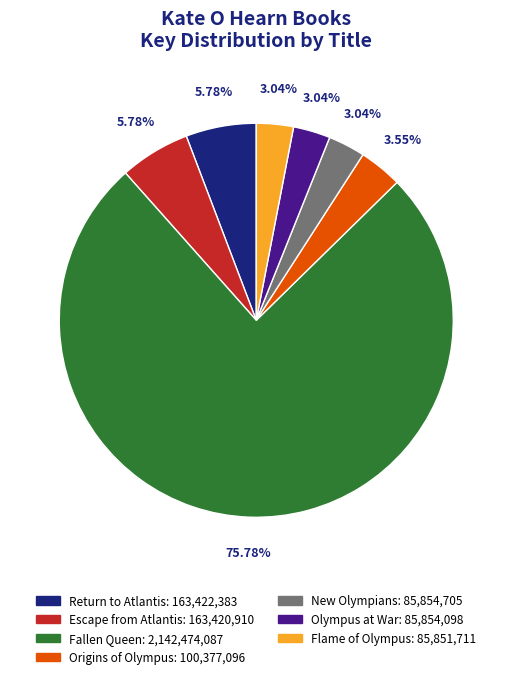

Is Olympus at War the majority of the pie?

No